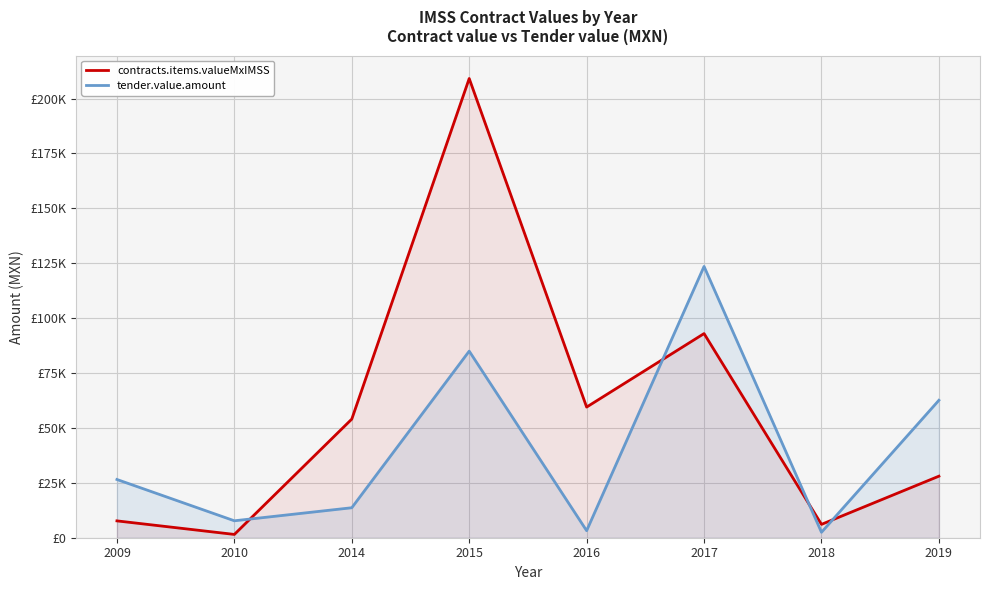

What is the difference between the maximum and second lowest values in the tender.value.amount series?

120348.2